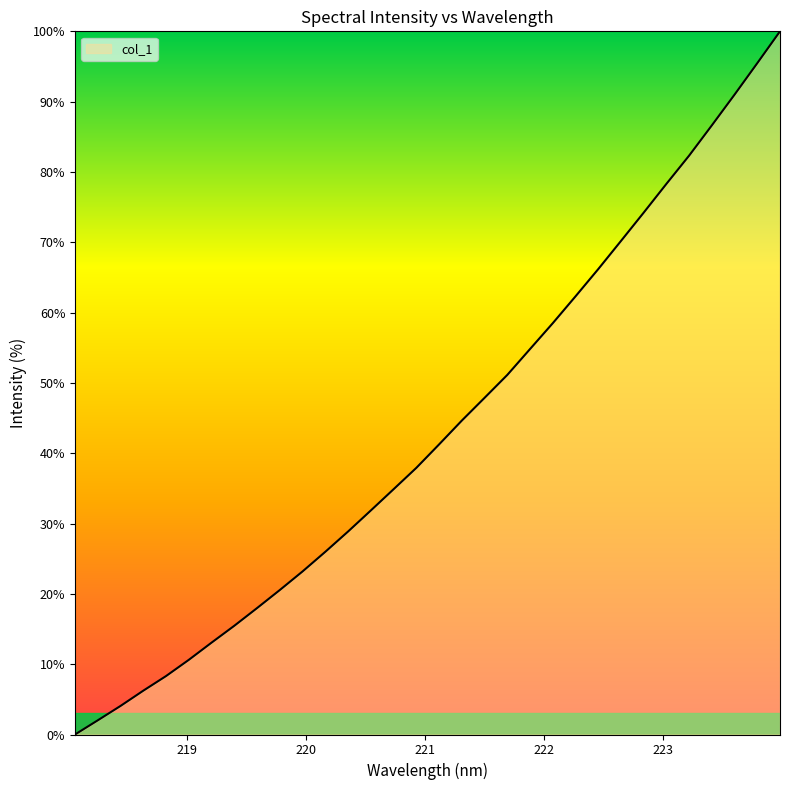

How many lines are shown in the chart?

1